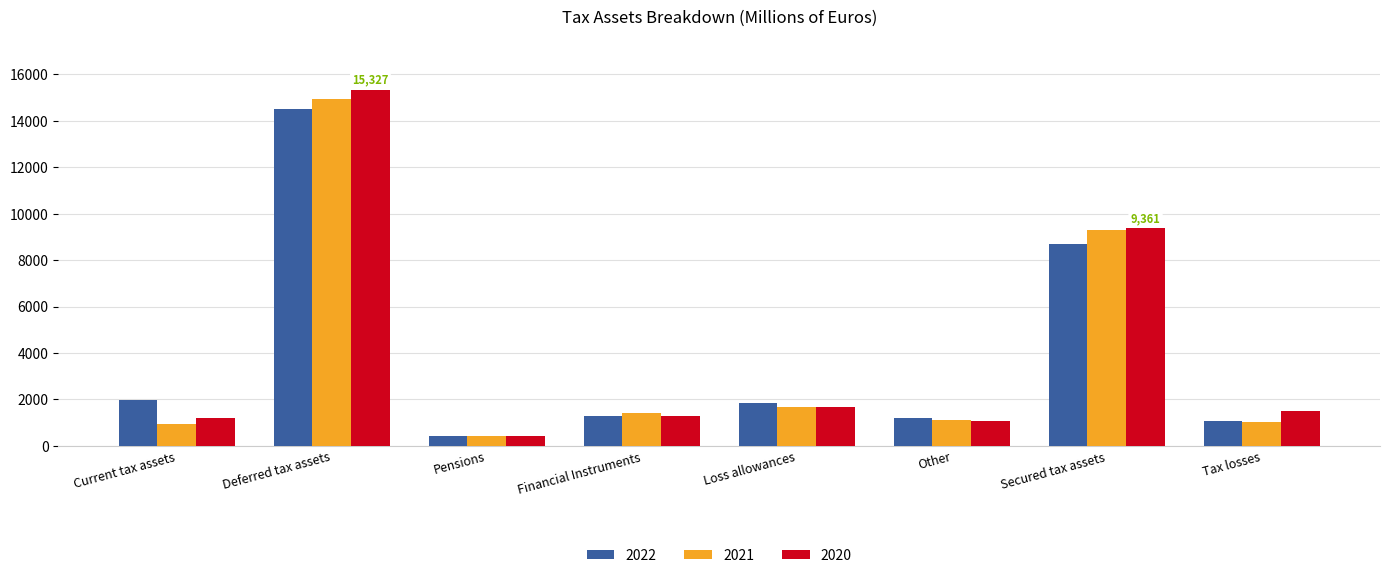

Count the number of categories in the chart.

8